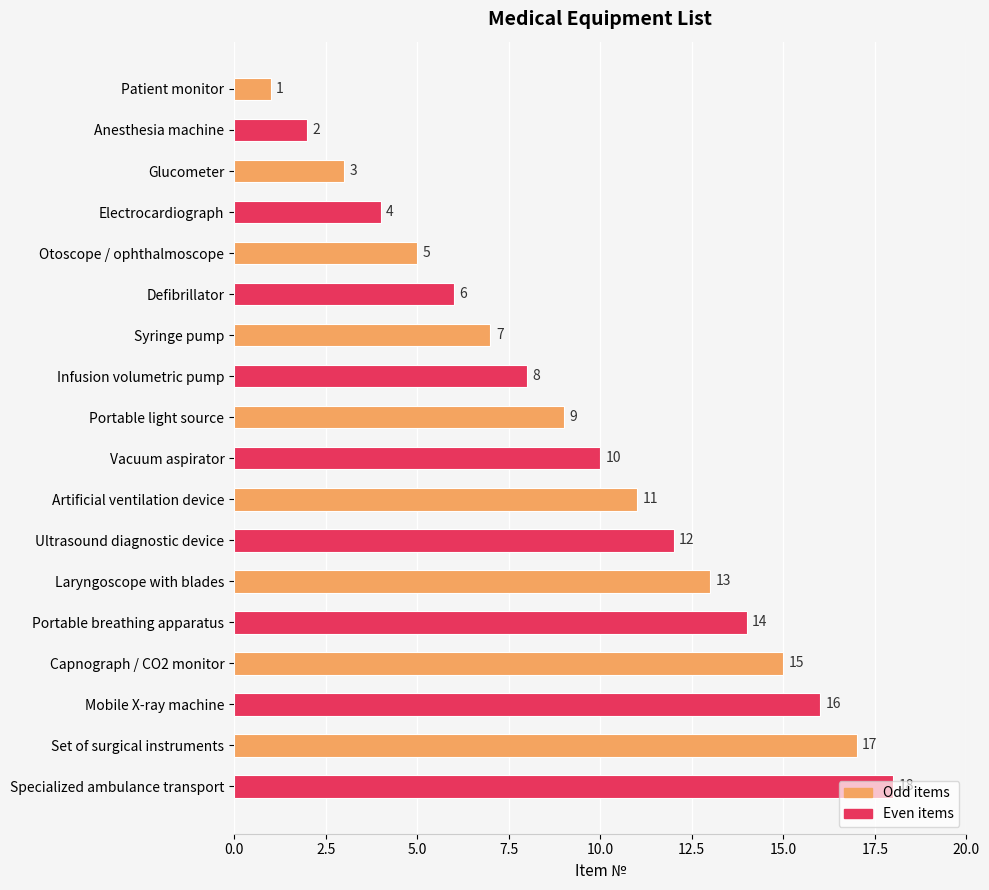

Does the chart contain any negative values?

No